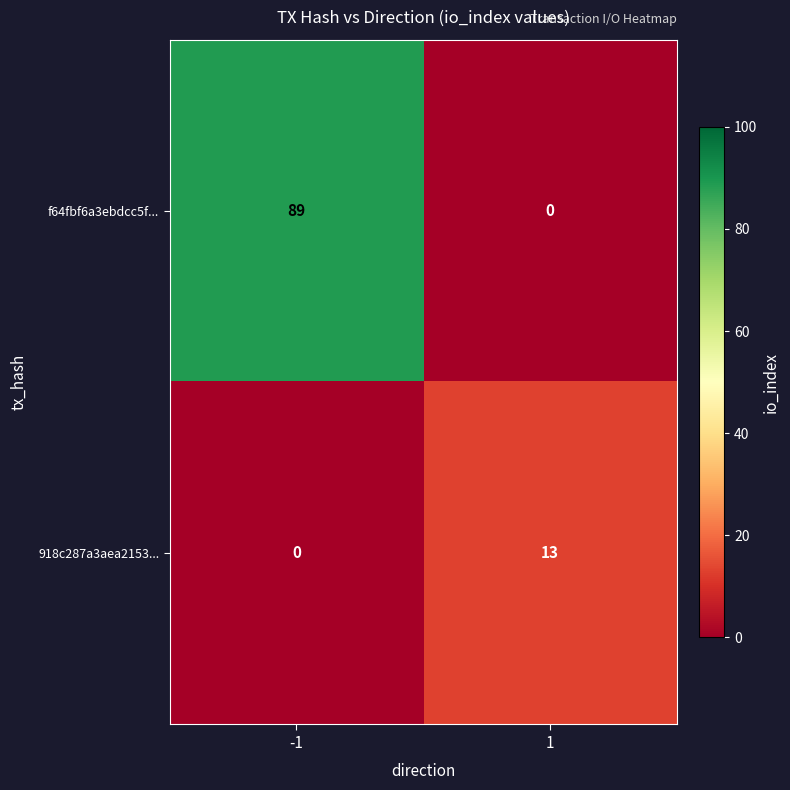

What is the difference between the maximum and minimum values in the f64fbf6a3ebdcc5f... series?

89